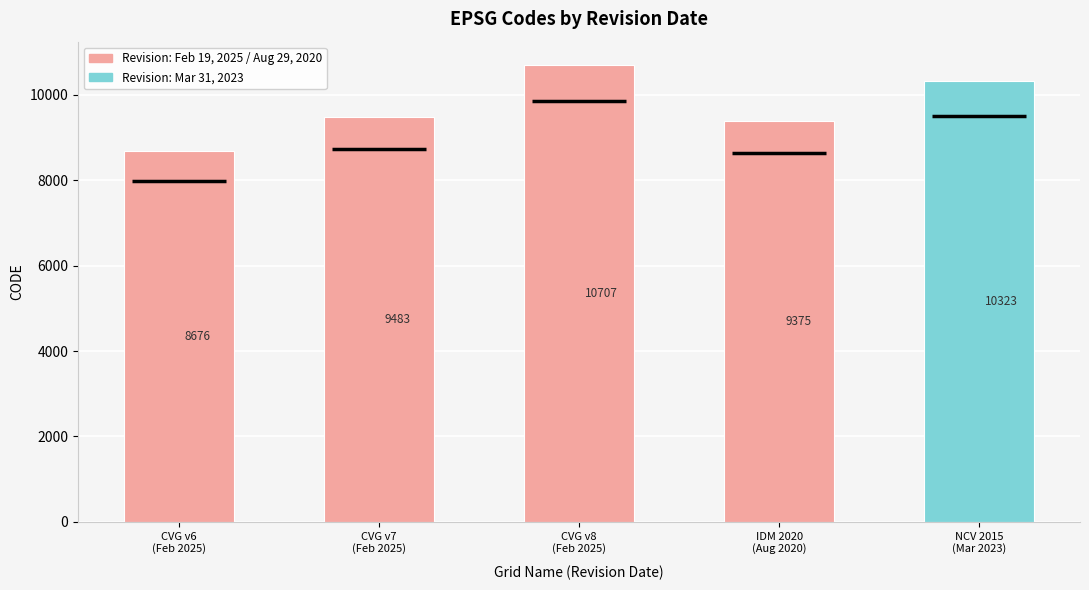

At which category does the chart reach its minimum across all series?

CVG v6
(Feb 2025)